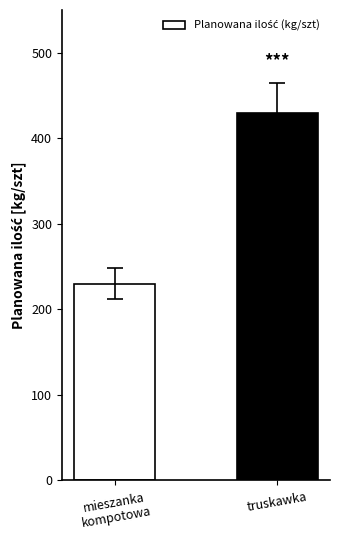

The chart shows a value of 101 at mieszanka
kompotowa. True or false?

False